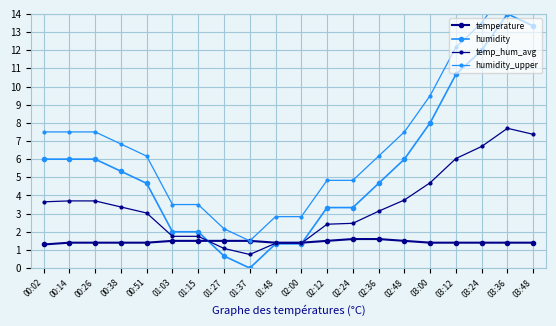

At which label does humidity_upper reach its peak?

03:36